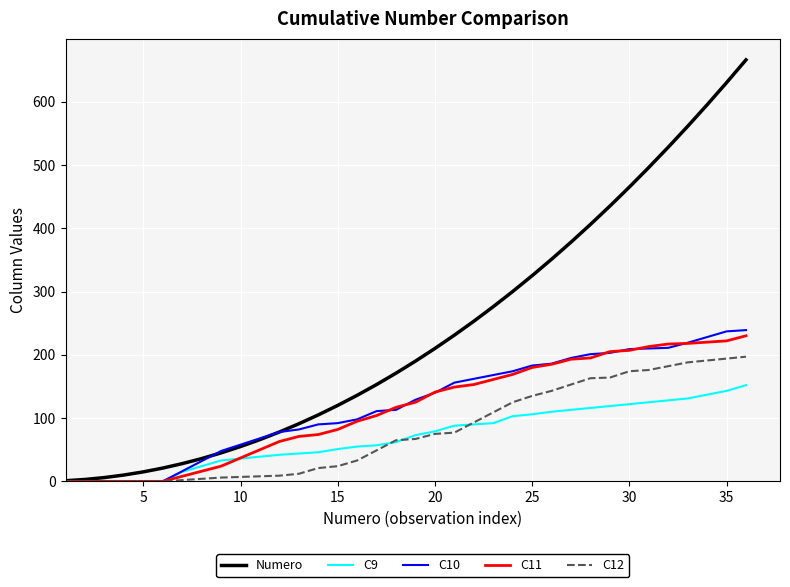

Is this an area chart (filled region under the line)?

No